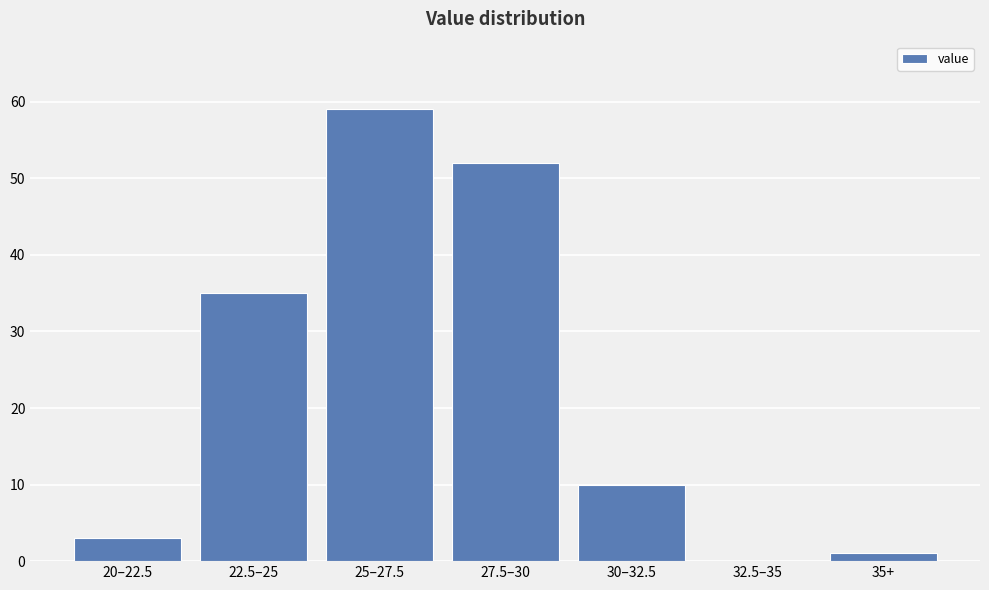

Reading left to right, transcribe all the data shown in this chart.

20–22.5=3	22.5–25=35	25–27.5=59	27.5–30=52	30–32.5=10	32.5–35=0	35+=1